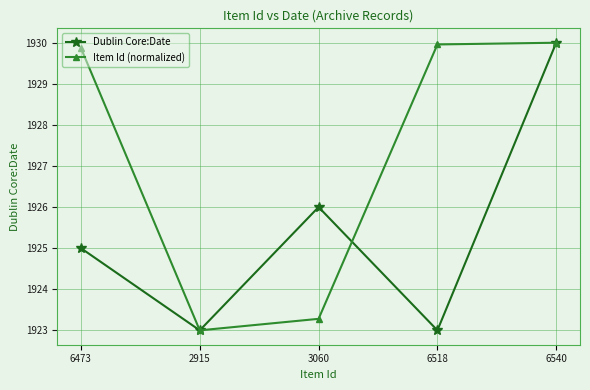

At which label is Item Id (normalized) closest to 1926?

3060